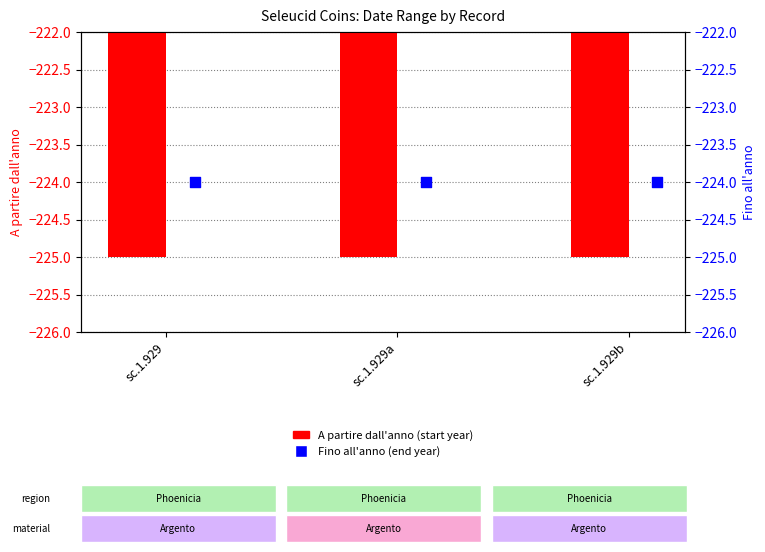

Is the value of A partire dall'anno at sc.1.929b greater than the value of Fino all'anno at sc.1.929a?

No